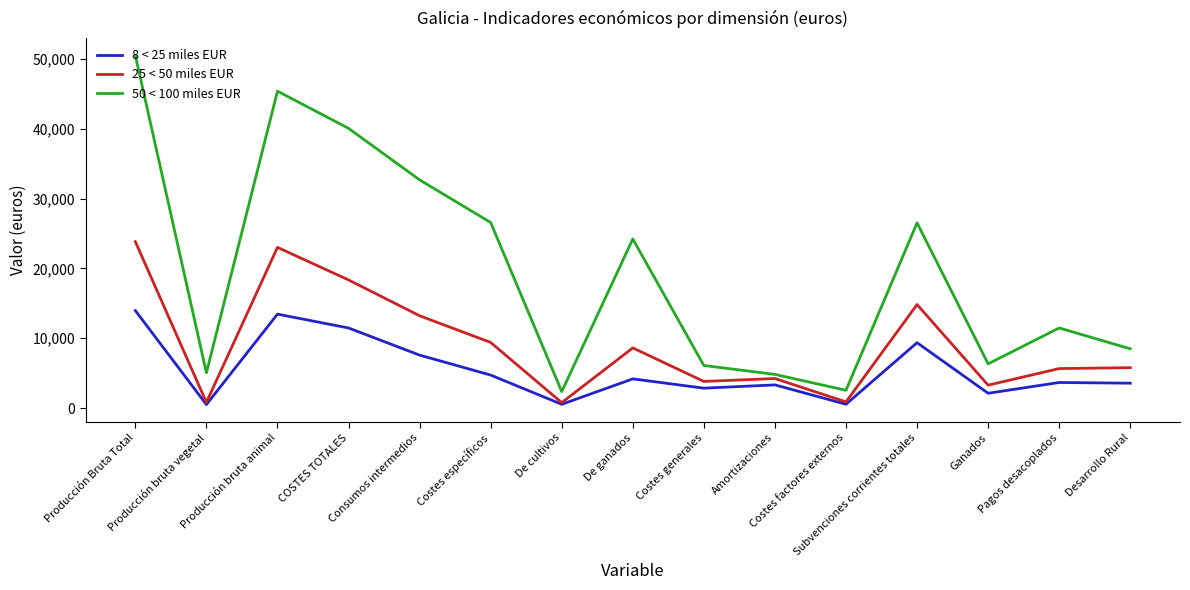

Which series has the largest total across all categories?

50 < 100 miles EUR